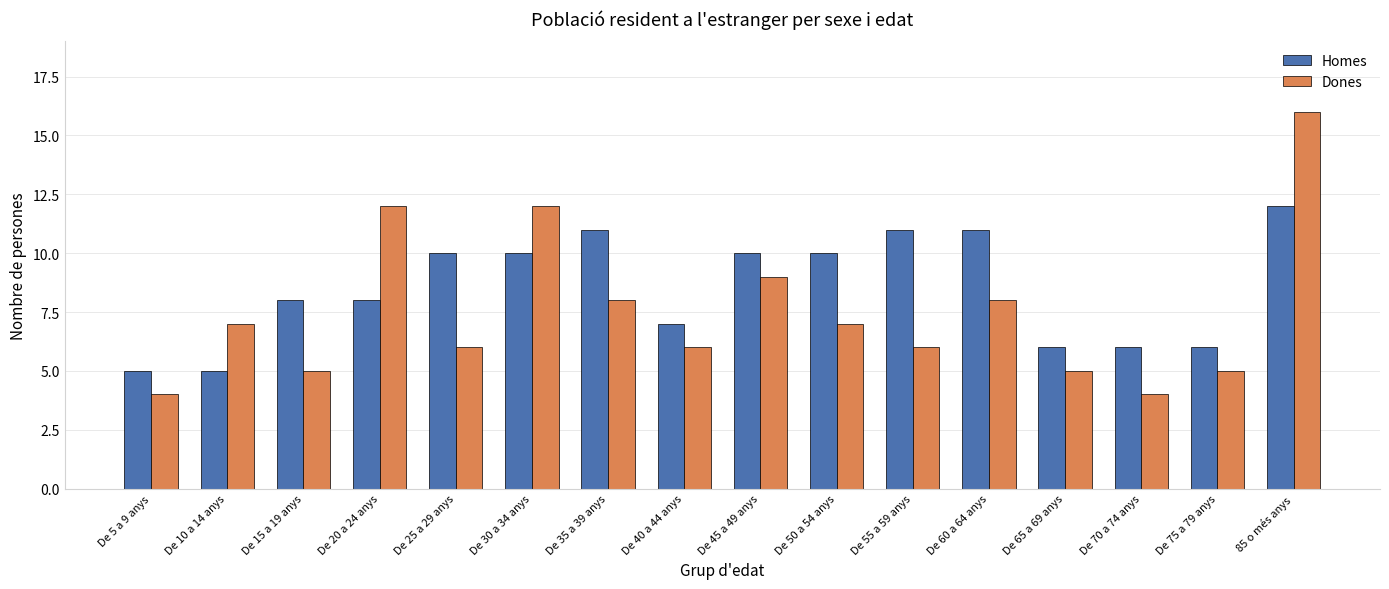

The value of Homes at De 70 a 74 anys is 9. True or false?

False